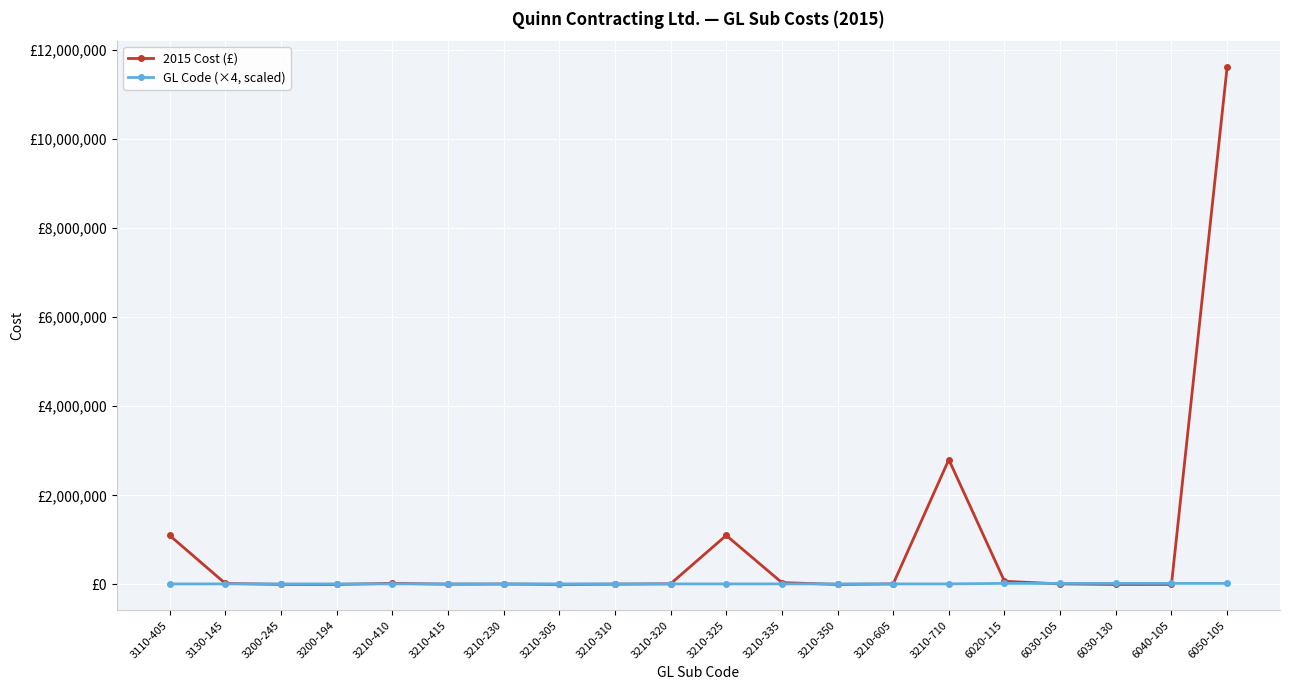

What is the label of the 4th point from the right?

6030-105